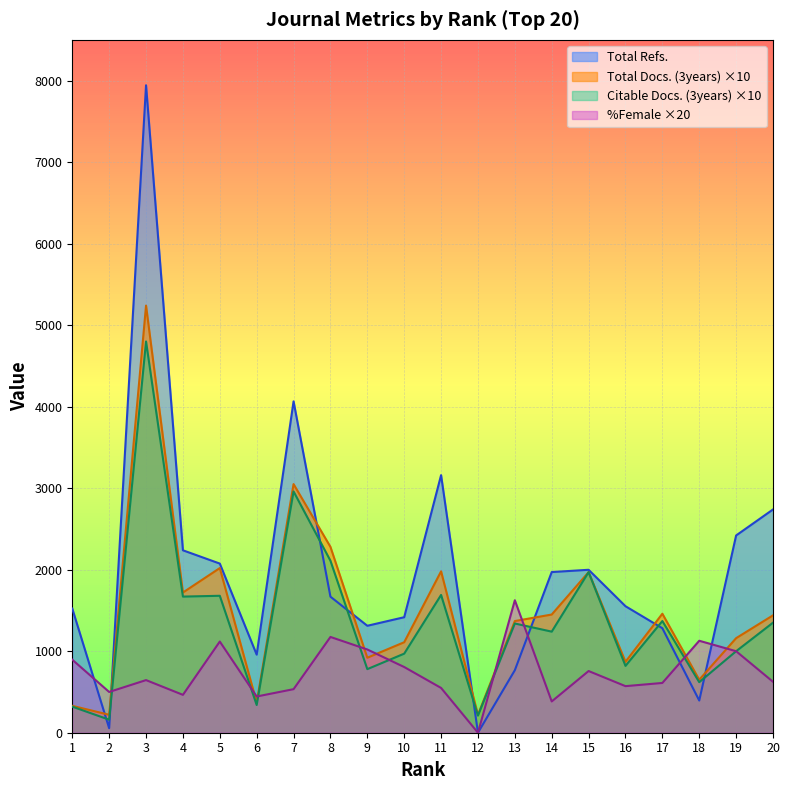

How many intersections are there between Citable Docs. (3years) and Total Refs.?

8